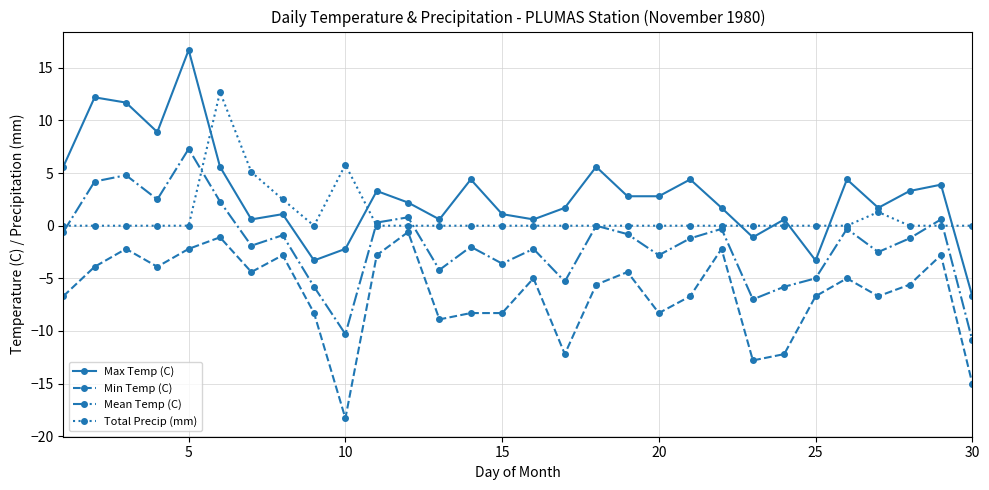

True or false: Max Temp (C) and Mean Temp (C) intersect in this chart.

False